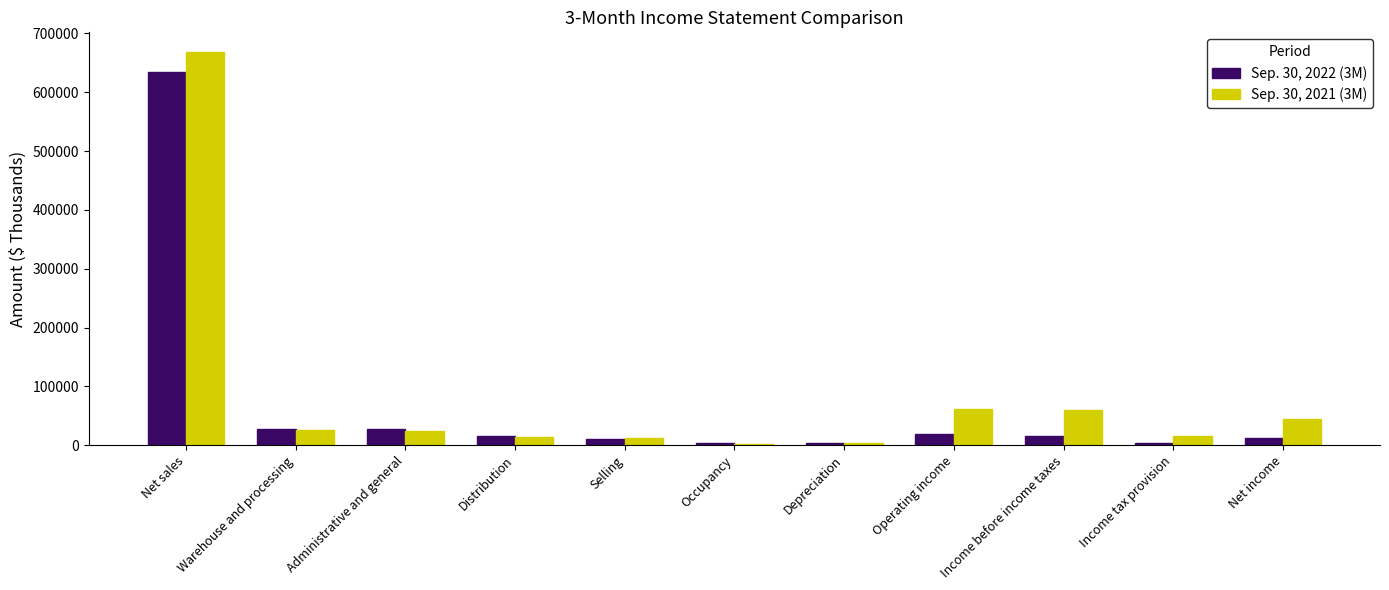

At which label does Sep. 30, 2021 (3M) first exceed 24811?

Net sales